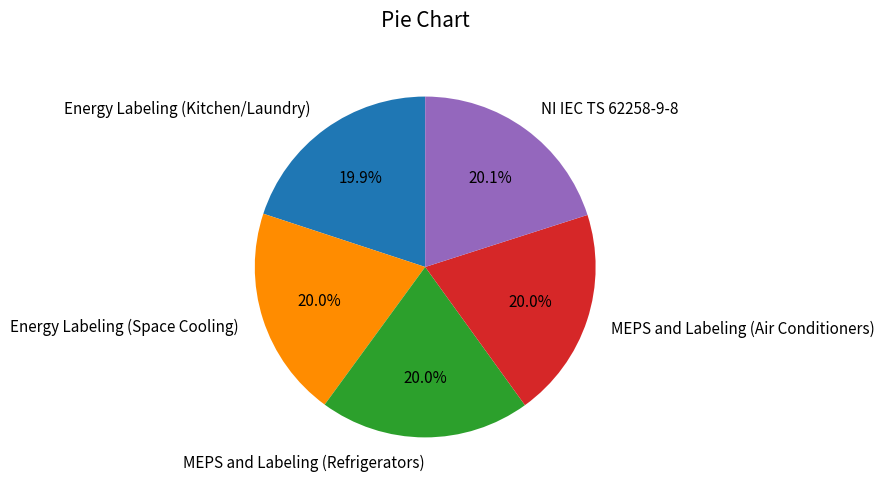

The NI IEC TS 62258-9-8 slice represents 20% of the pie. True or false?

True